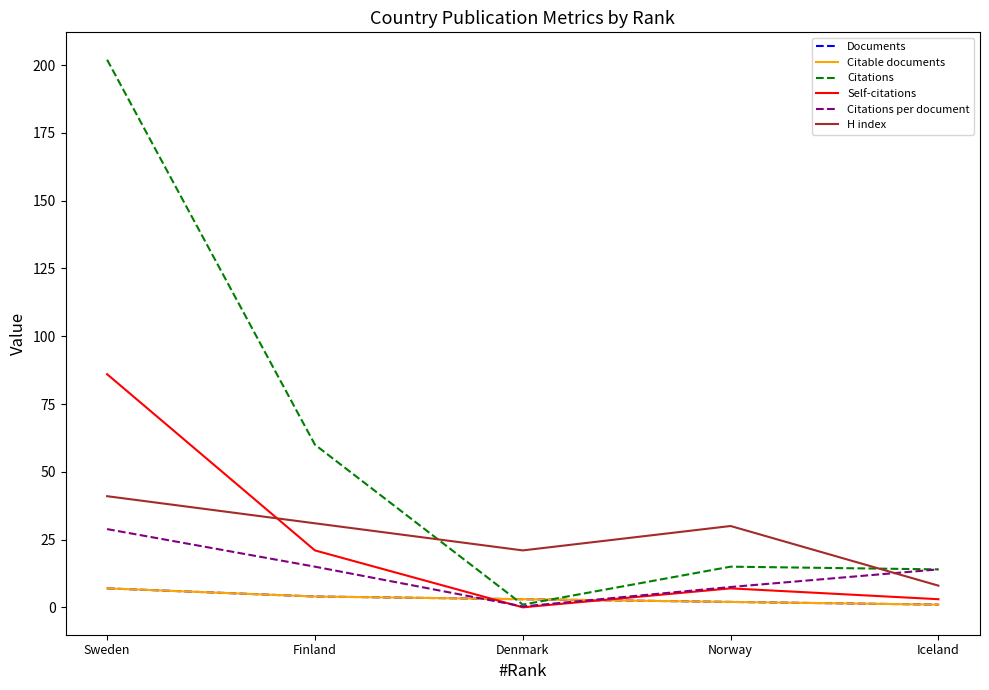

Rank the categories by H index value from lowest to highest.

Iceland, Denmark, Norway, Finland, Sweden